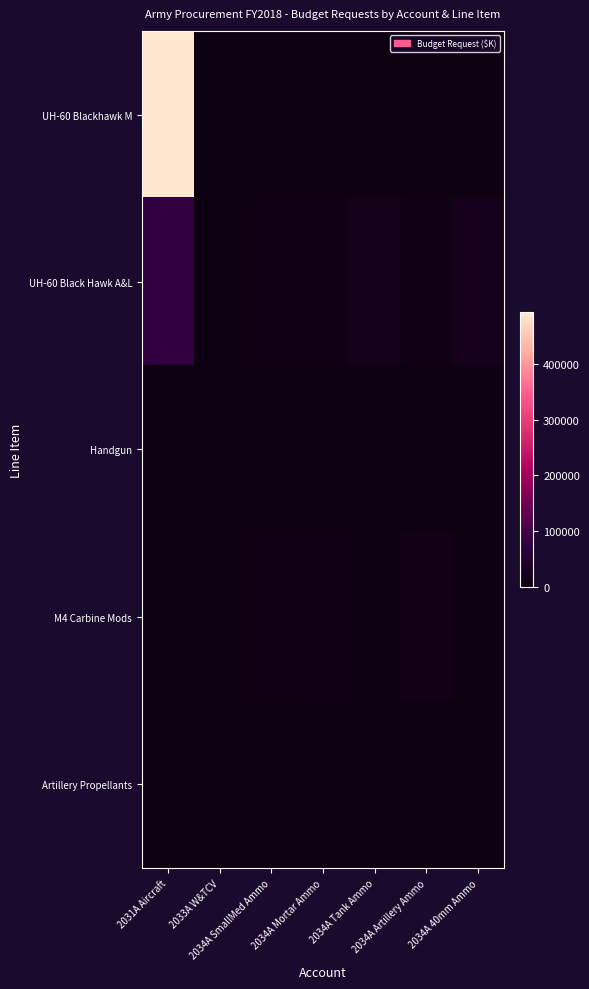

What is the spread (max minus min) of values at 2033A W&TCV?

3330